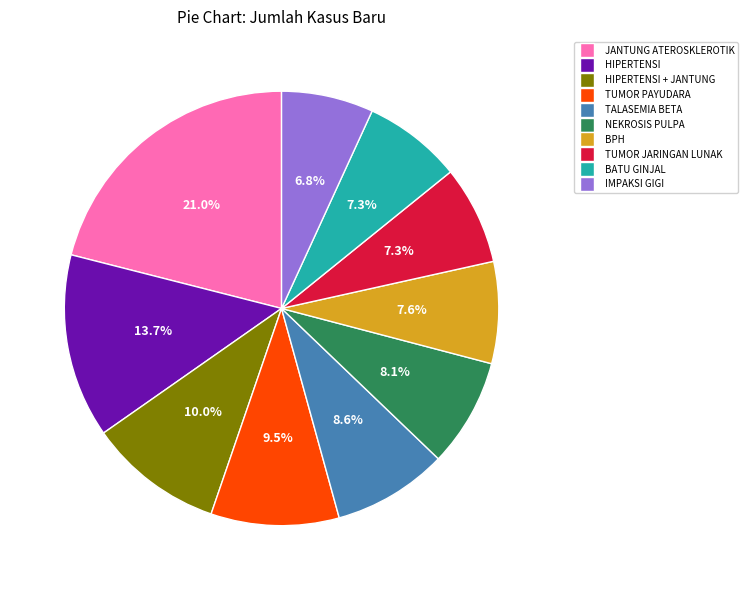

Does any single category account for the majority?

No